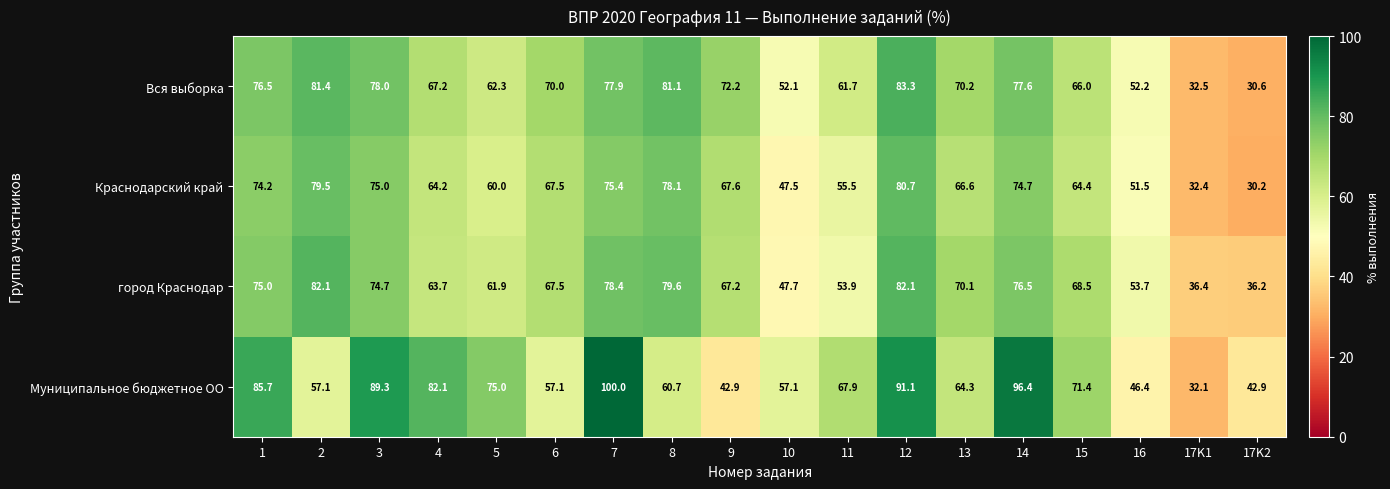

What is the difference between the highest and lowest values at 10?

9.6